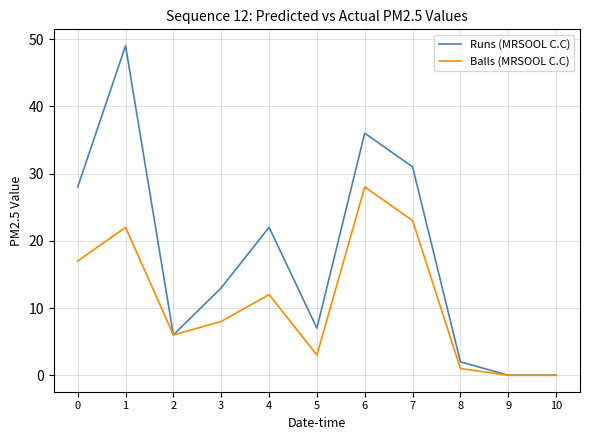

Reading right to left, transcribe all the data shown in this chart.

Runs (MRSOOL C.C): 0	0	2	31	36	7	22	13	6	49	28
Balls (MRSOOL C.C): 0	0	1	23	28	3	12	8	6	22	17